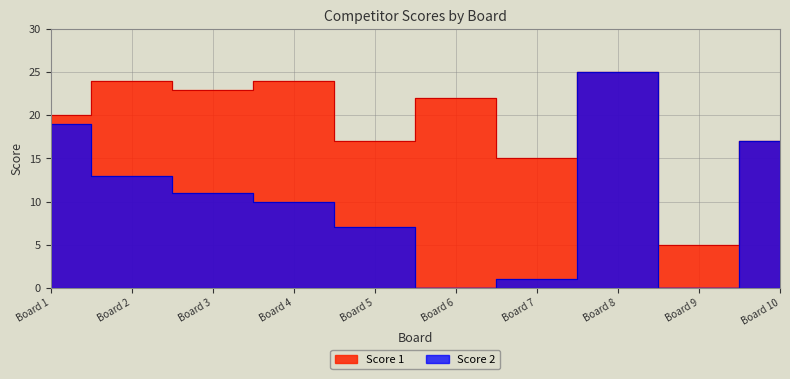

At which label does the data first exceed 11?

Board 1